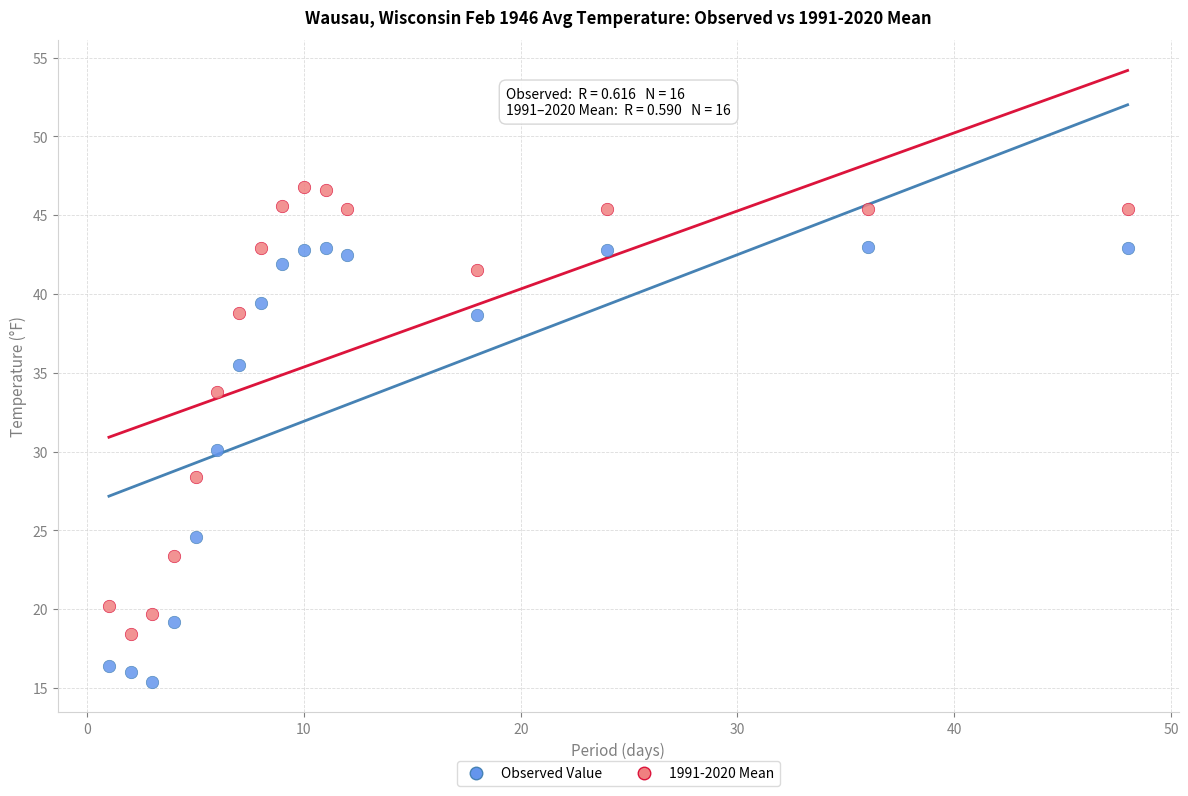

Which series has the largest Y range (max minus min)?

1991-2020 Mean